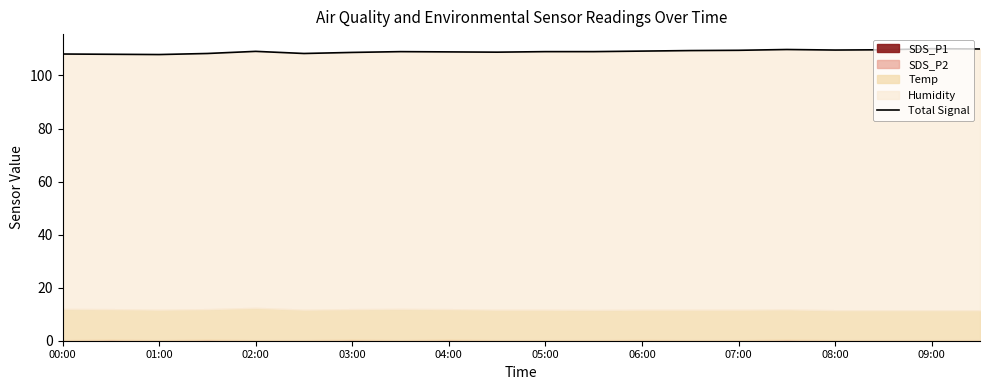

At which category does the chart reach its minimum across all series?

01:00